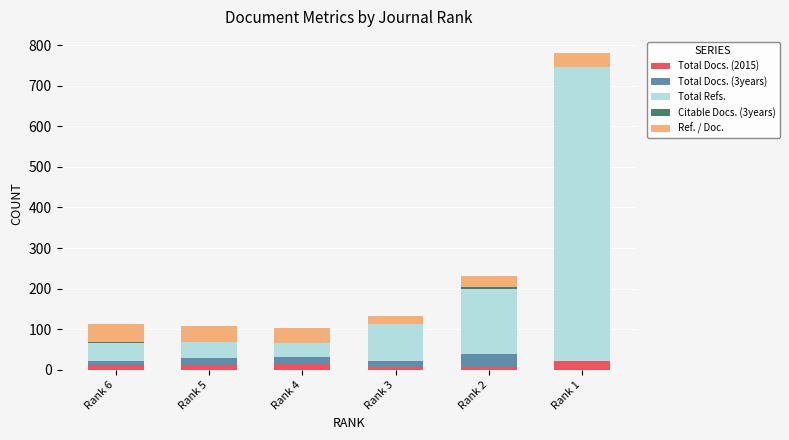

What is the sum of all Total Docs. (2015) values?

76